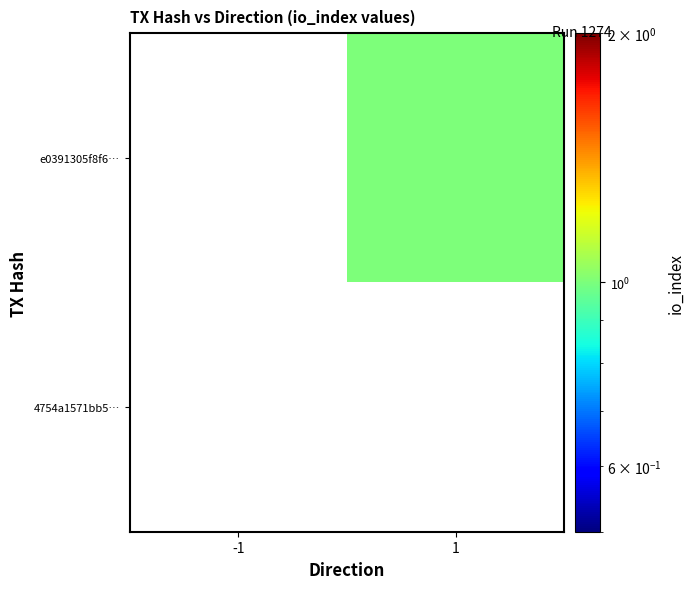

The e0391305f8f6… series shows 0.1 at -1. True or false?

True